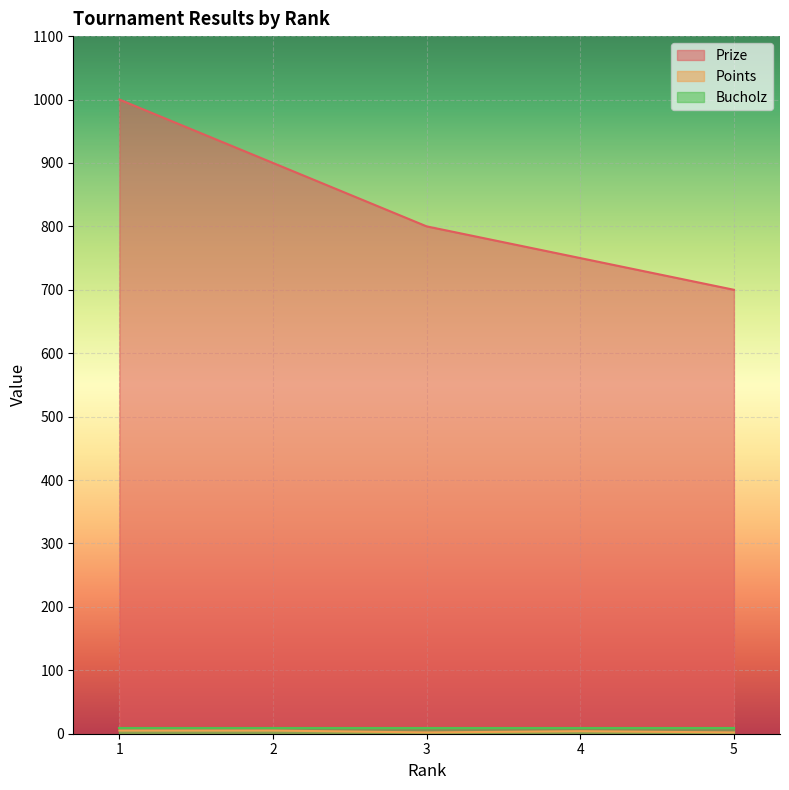

At which label does Points first exceed 4?

1